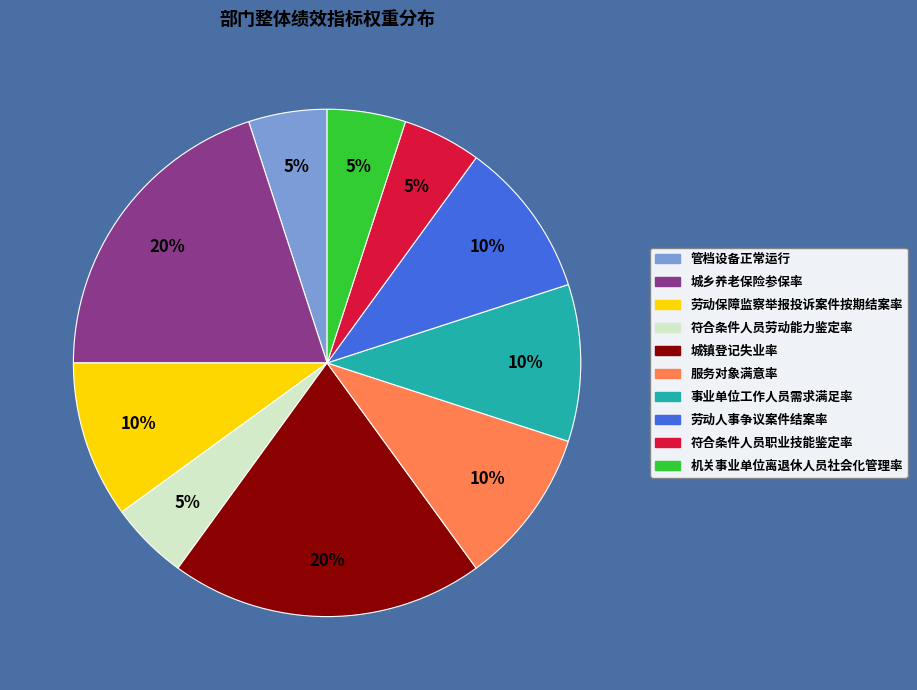

To the nearest percent, what is the combined percentage of 城镇登记失业率 and 劳动人事争议案件结案率?

30%